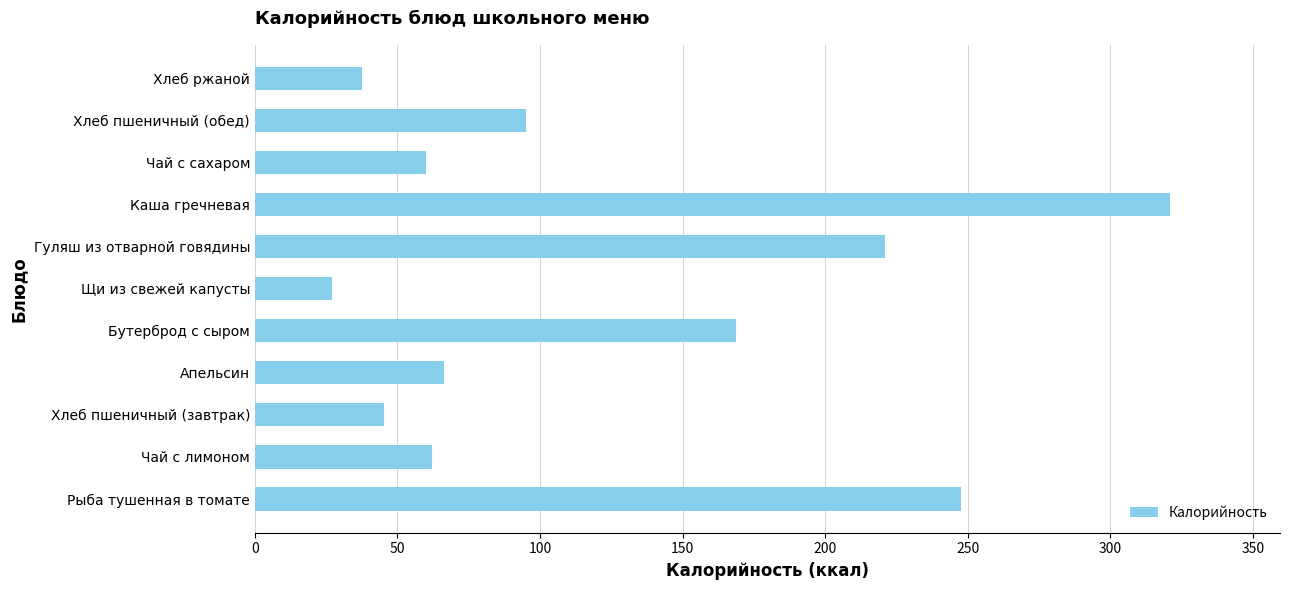

What is the maximum value shown in the chart?

321.0